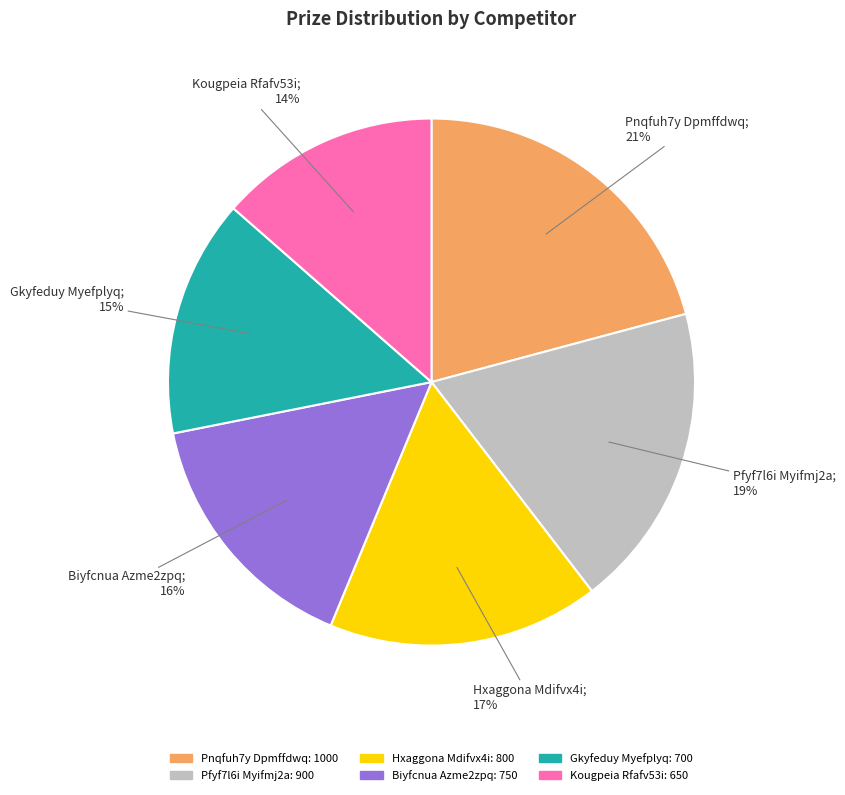

To the nearest percent, what is the average slice percentage?

17%